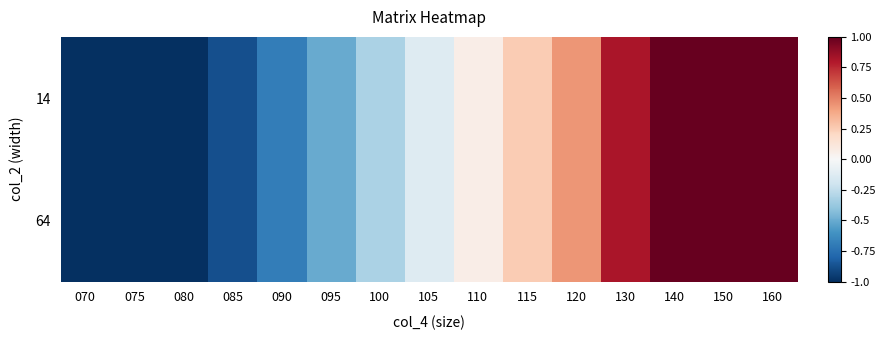

Between 090 and 130, which series saw the biggest shift?

14